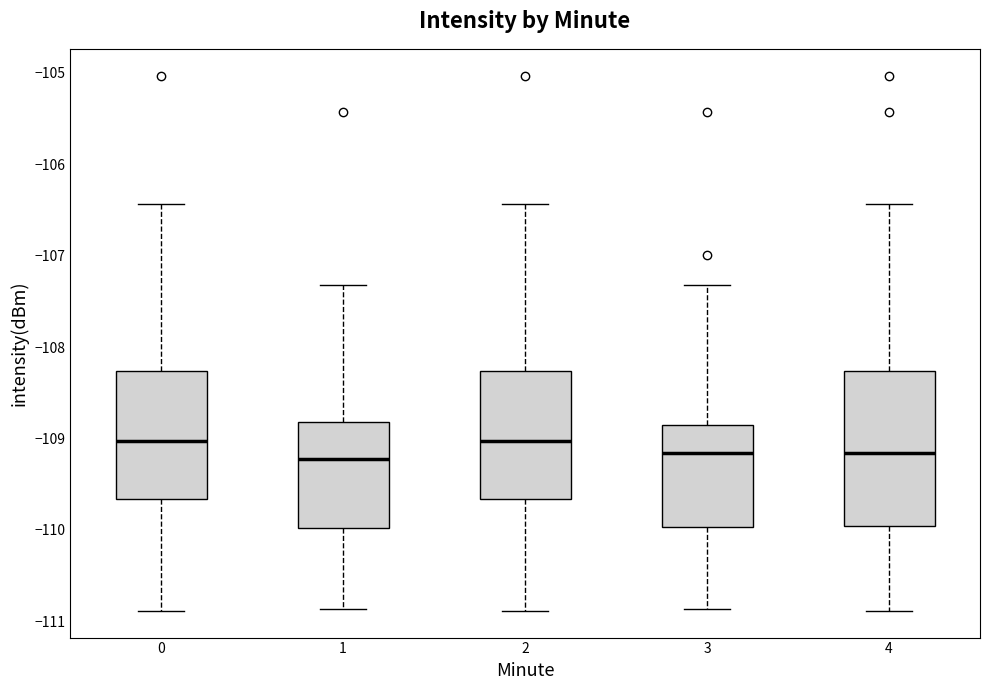

Reading left to right, read every box against the y-axis: the position of its median line, the range the box covers, and the ends of its whiskers. The values are not printed on the chart, so give them approximately, as read against the axis.

0: median -109.0, box -109.7 to -108.3, whiskers -110.9 to -106.4
1: median -109.2, box -110.0 to -108.8, whiskers -110.9 to -107.3
2: median -109.0, box -109.7 to -108.3, whiskers -110.9 to -106.4
3: median -109.2, box -110.0 to -108.9, whiskers -110.9 to -107.3
4: median -109.2, box -110.0 to -108.3, whiskers -110.9 to -106.4